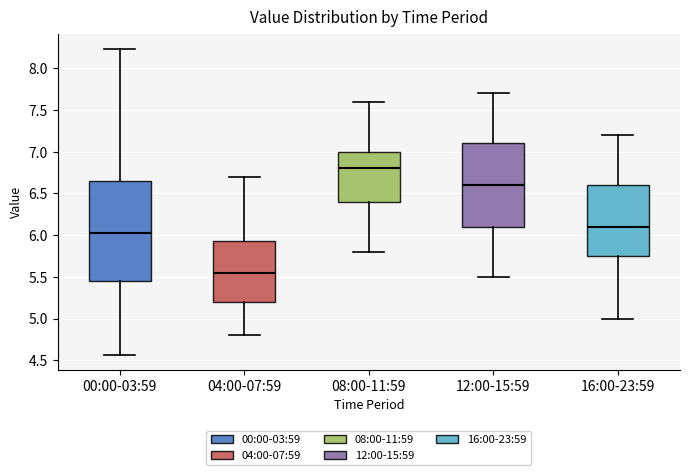

Comparing the boxes themselves (not the whiskers), which one is the tallest?

00:00-03:59